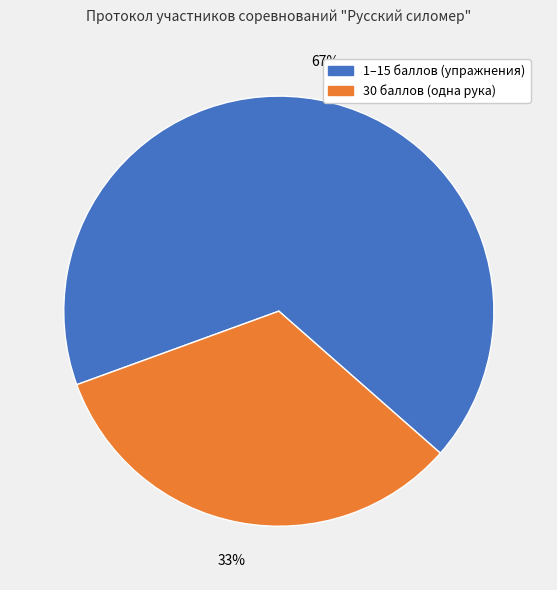

Does any single category account for the majority?

Yes